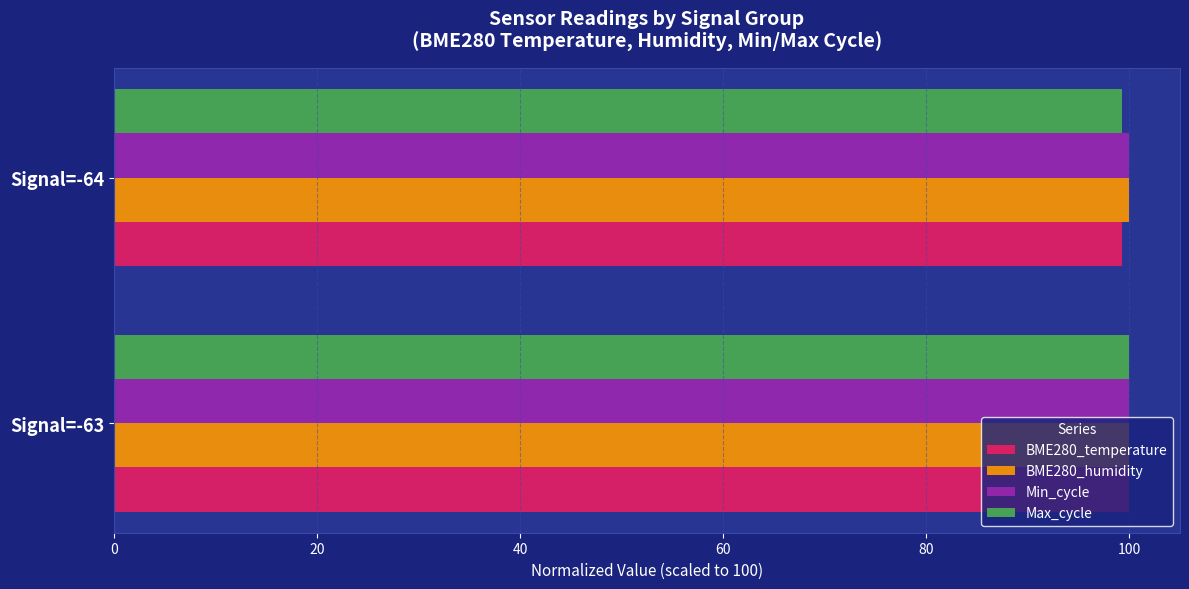

What is the greatest value displayed?

100.0